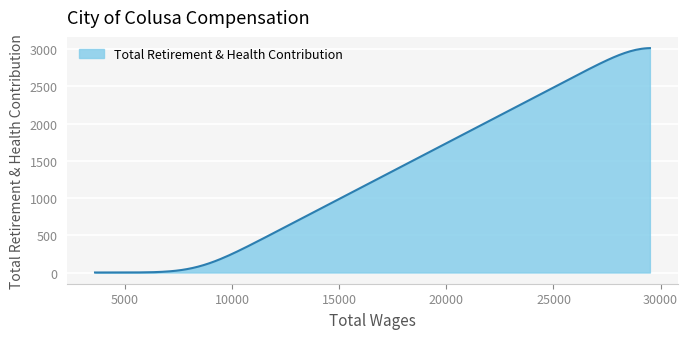

How many categories are shown in the chart?

200